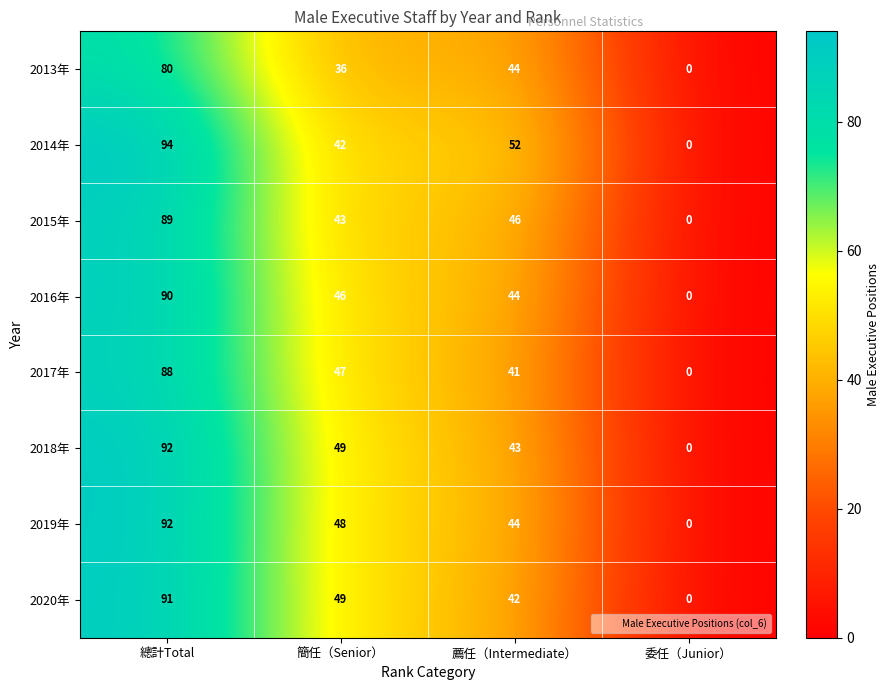

What value does the 2015年 series have at 薦任（Intermediate）?

46